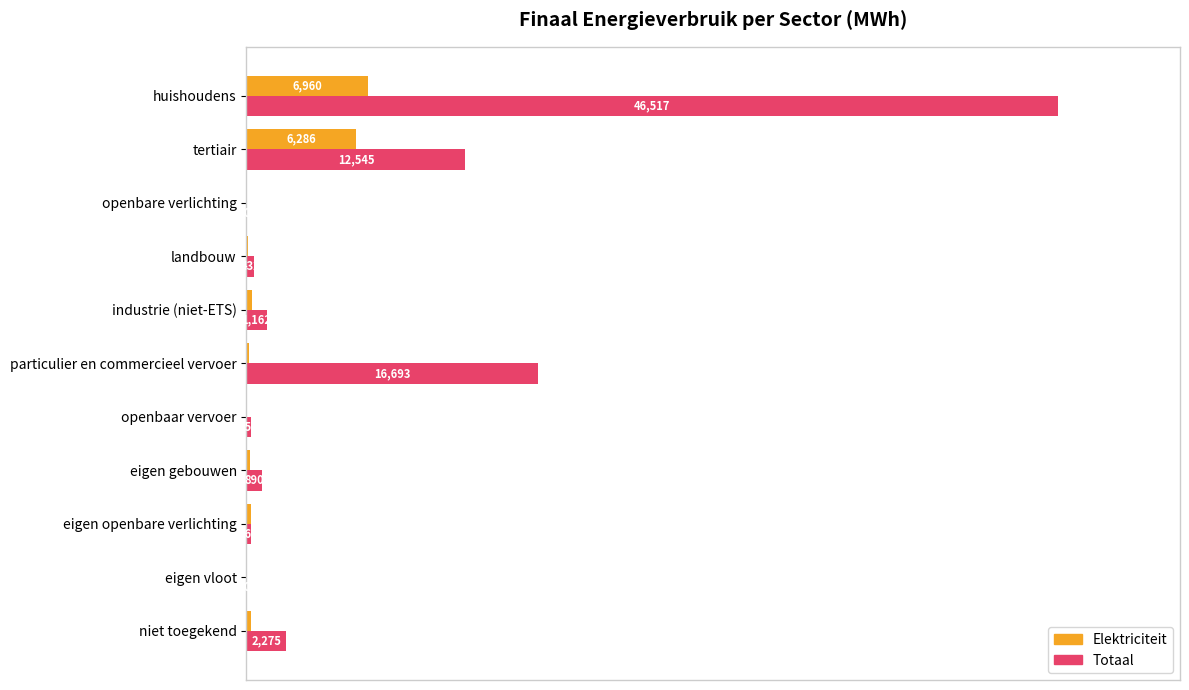

What are all the series names shown in the legend?

Elektriciteit, Totaal